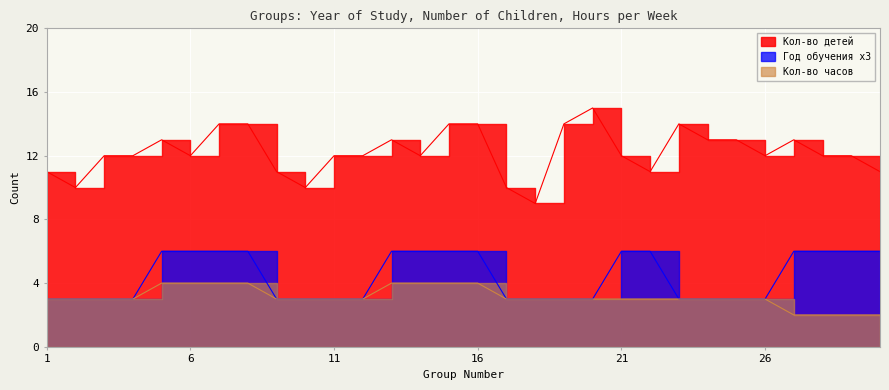

Where is Кол-во детей nearest to the value 12?

3